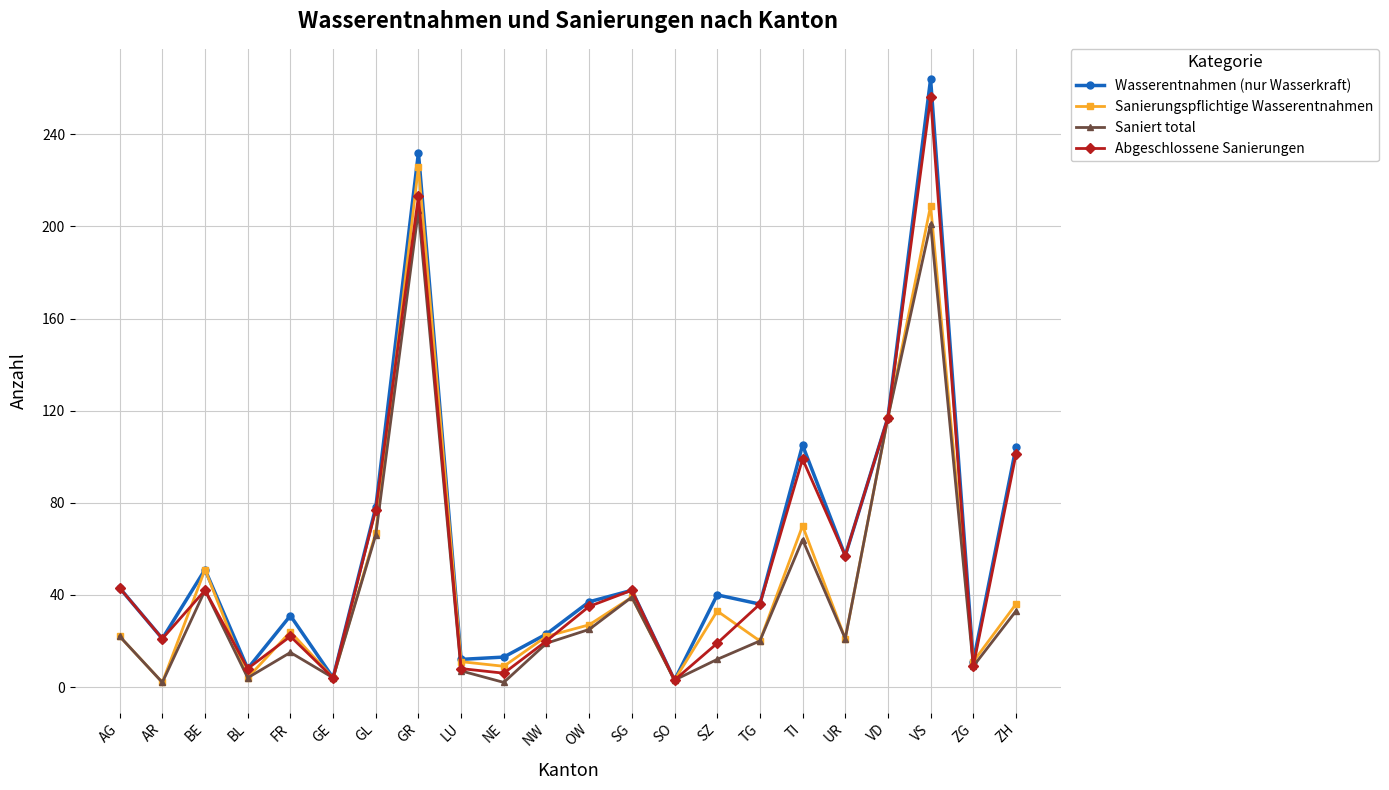

True or false: Sanierungspflichtige Wasserentnahmen has a value of 11 at ZG.

True